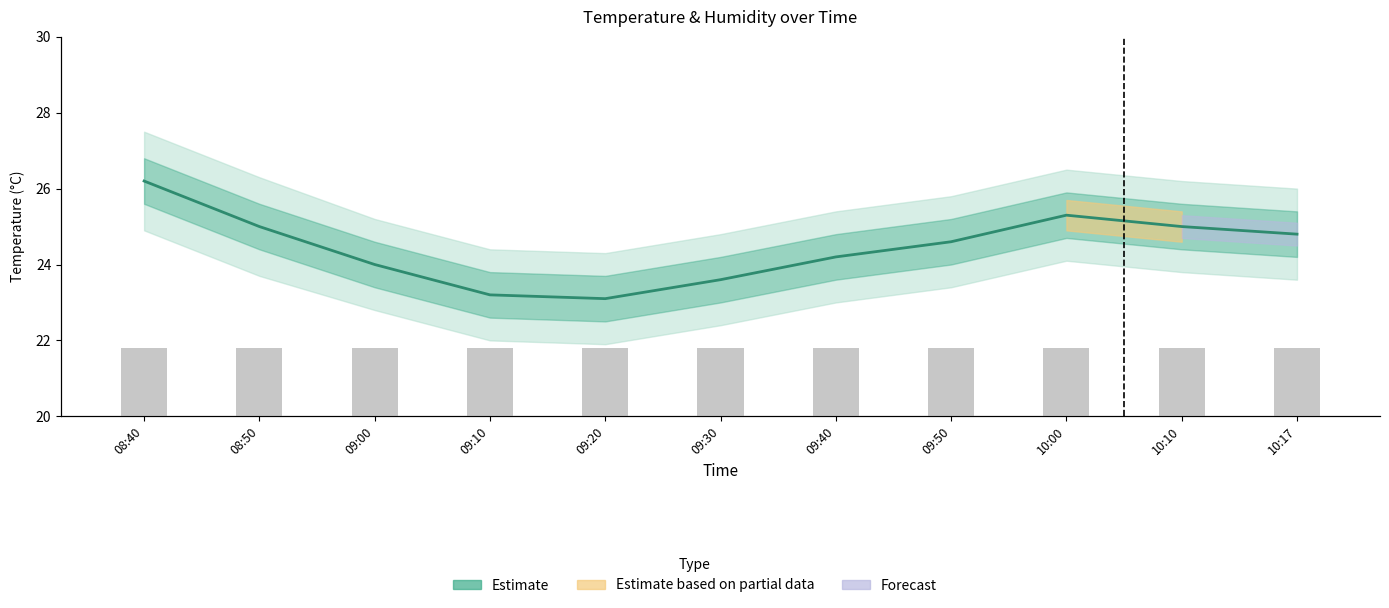

How many categories are shown in the chart?

11